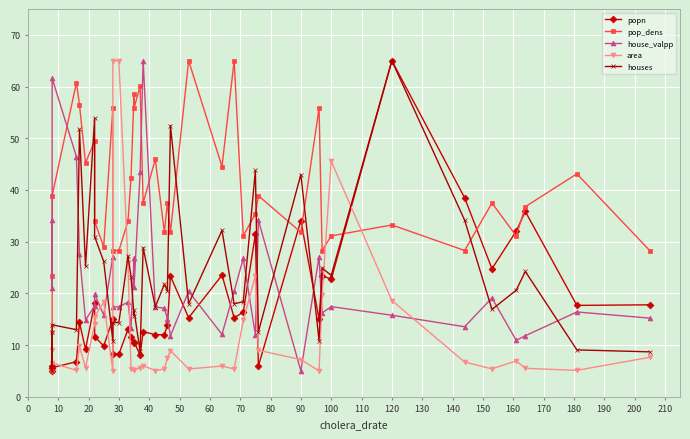

Which series has the largest total across all categories?

pop_dens